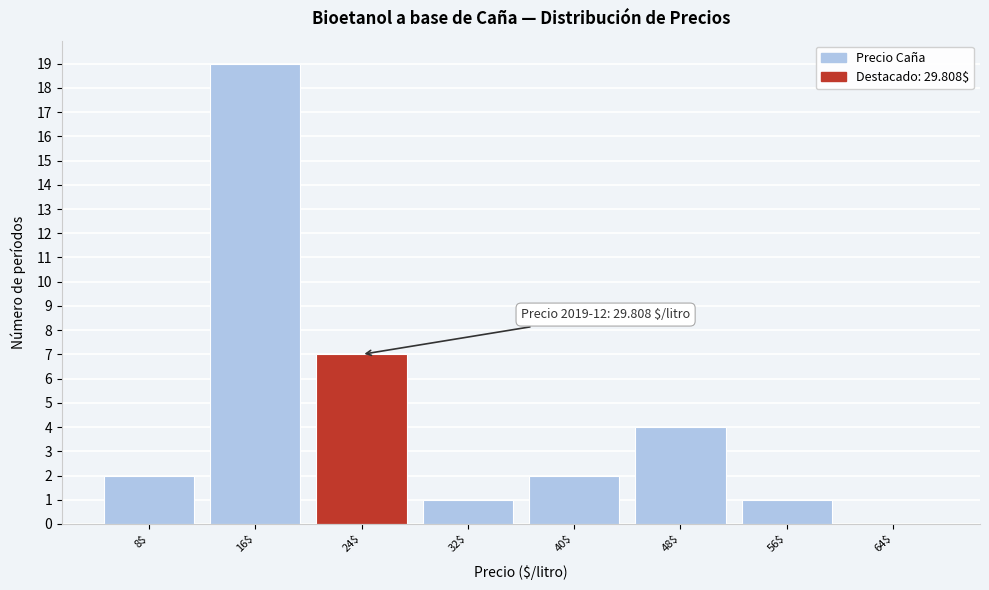

What is the maximum value shown in the chart?

19